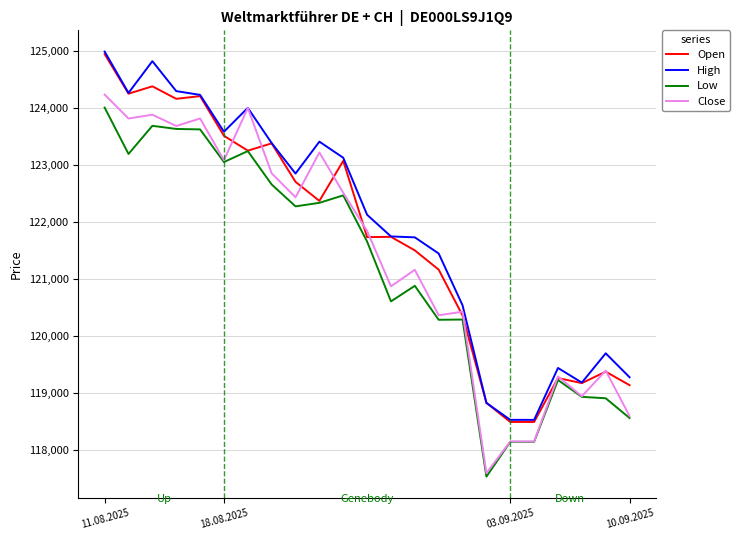

What is the greatest value displayed?

124987